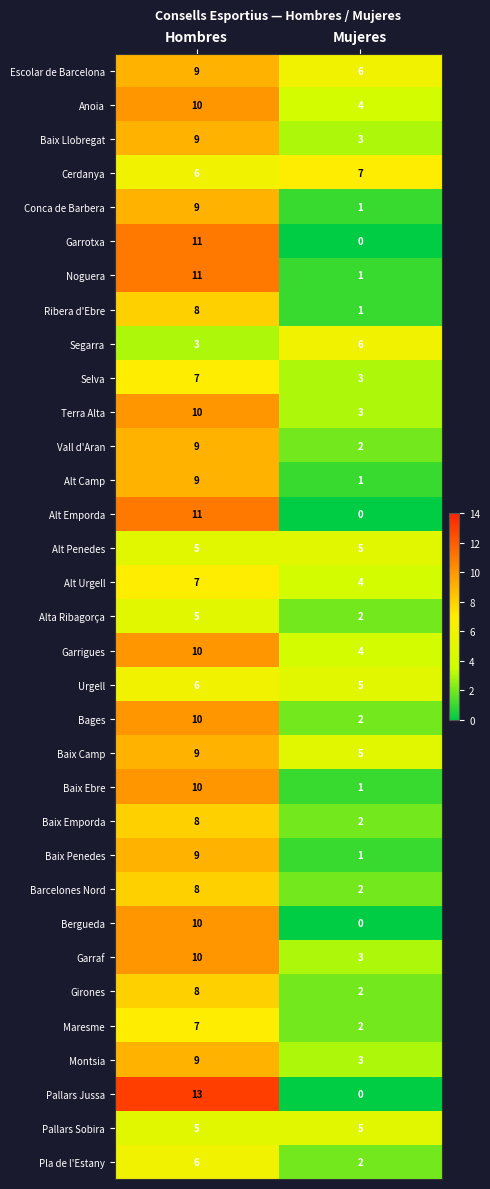

What is the sum of the Segarra values at Hombres and Mujeres?

9